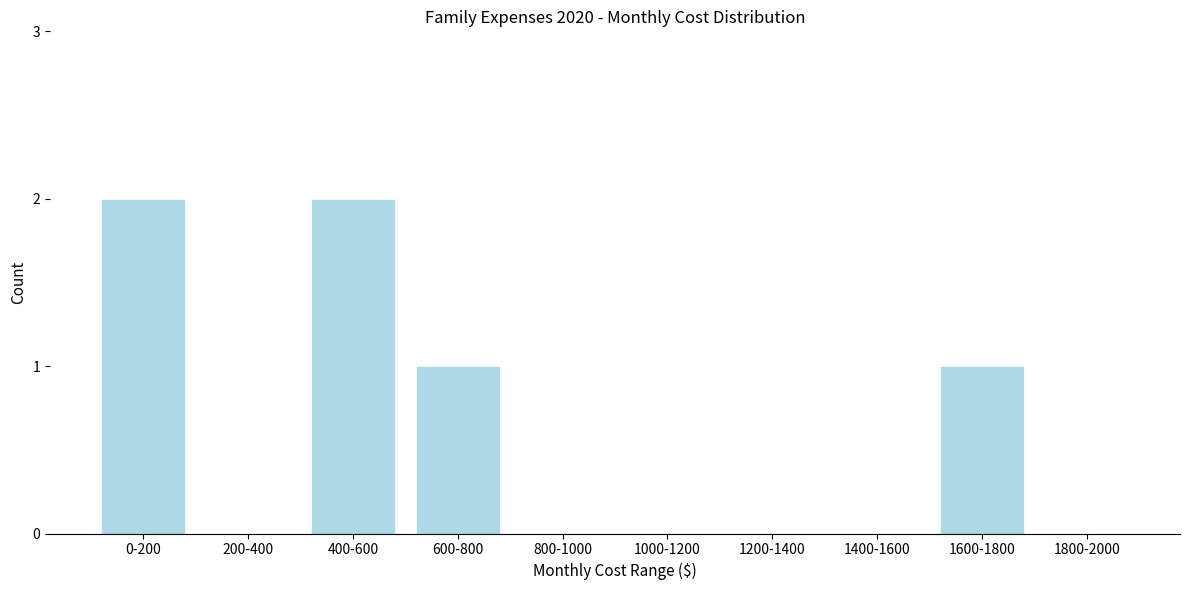

Reading right to left, transcribe all the data shown in this chart.

1800-2000=0	1600-1800=1	1400-1600=0	1200-1400=0	1000-1200=0	800-1000=0	600-800=1	400-600=2	200-400=0	0-200=2